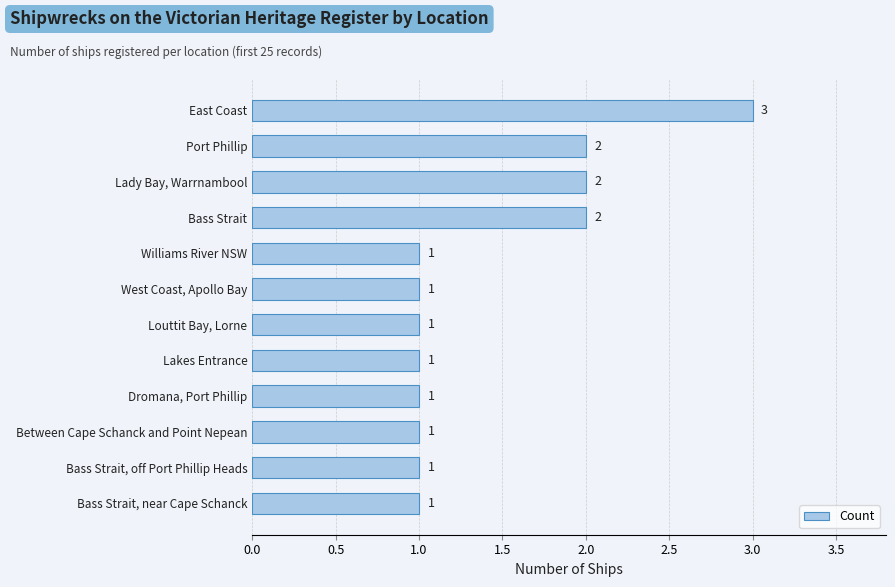

How many values exceed 1?

4